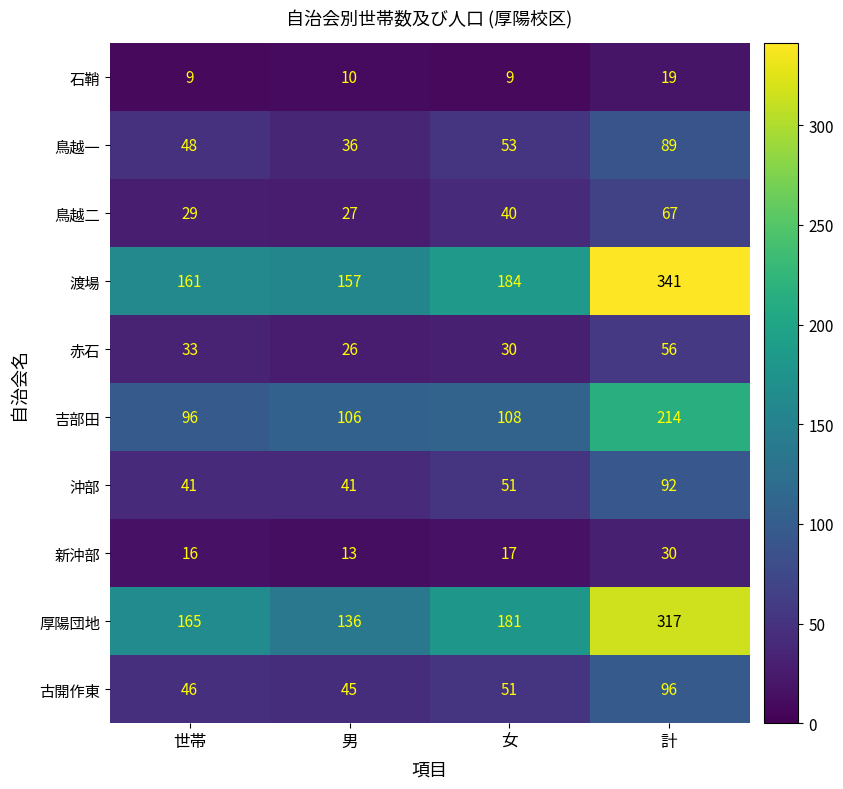

At 計, list the series in order from smallest to largest.

石鞘, 新沖部, 赤石, 鳥越二, 鳥越一, 沖部, 古開作東, 吉部田, 厚陽団地, 渡場